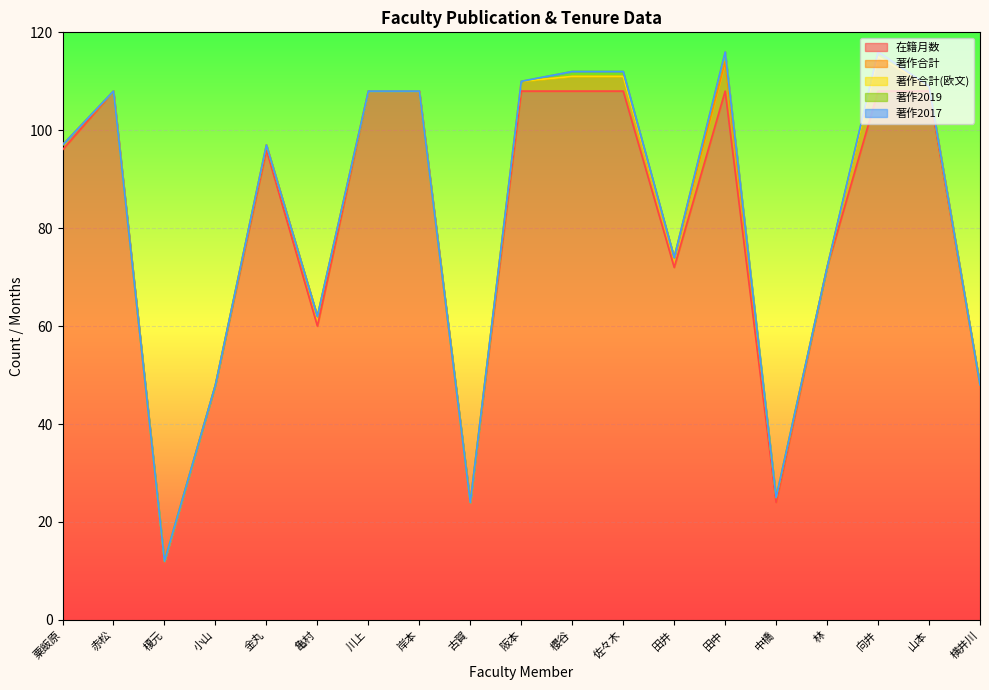

What is the sum of all 在籍月数 values?

1524